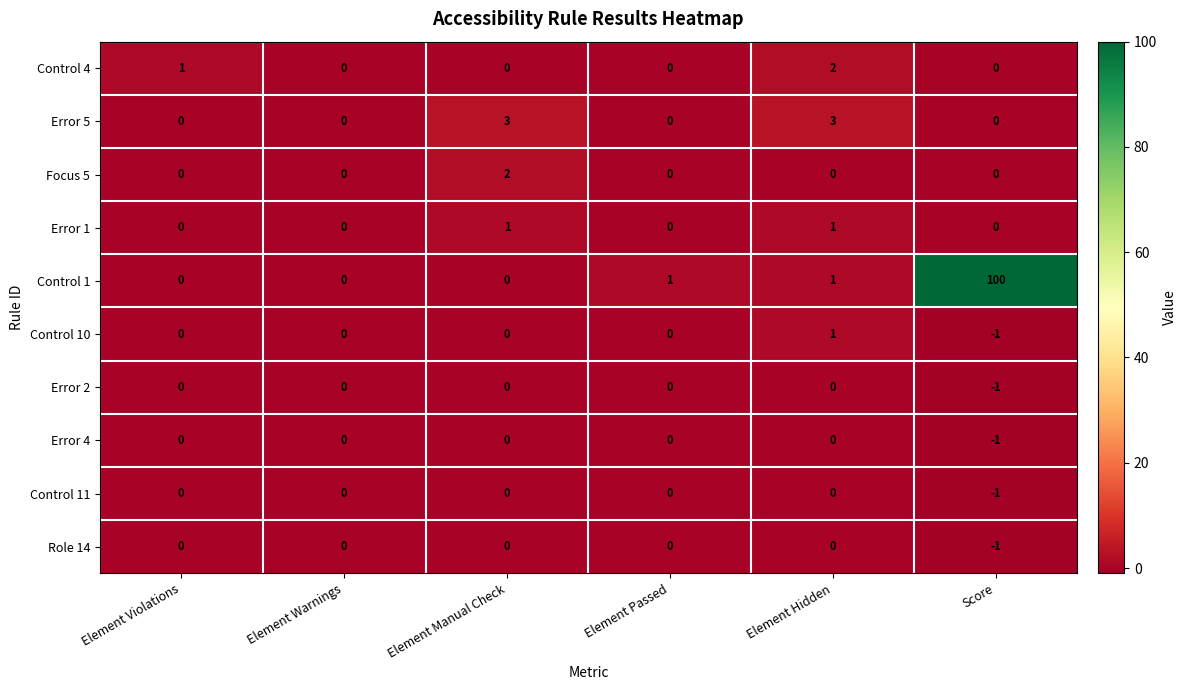

Which series changed the most between Element Violations and Element Hidden?

Error 5